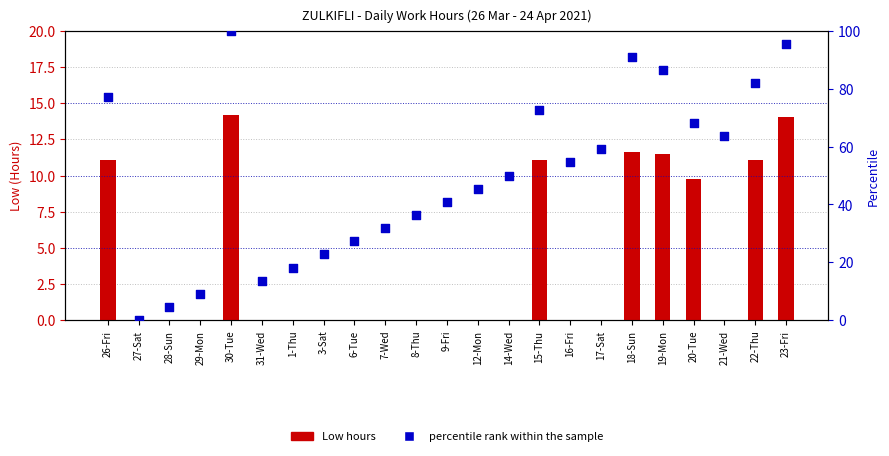

Is the value of percentile rank within the sample at 20-Tue greater than the value of Low (hours) at 18-Sun?

Yes